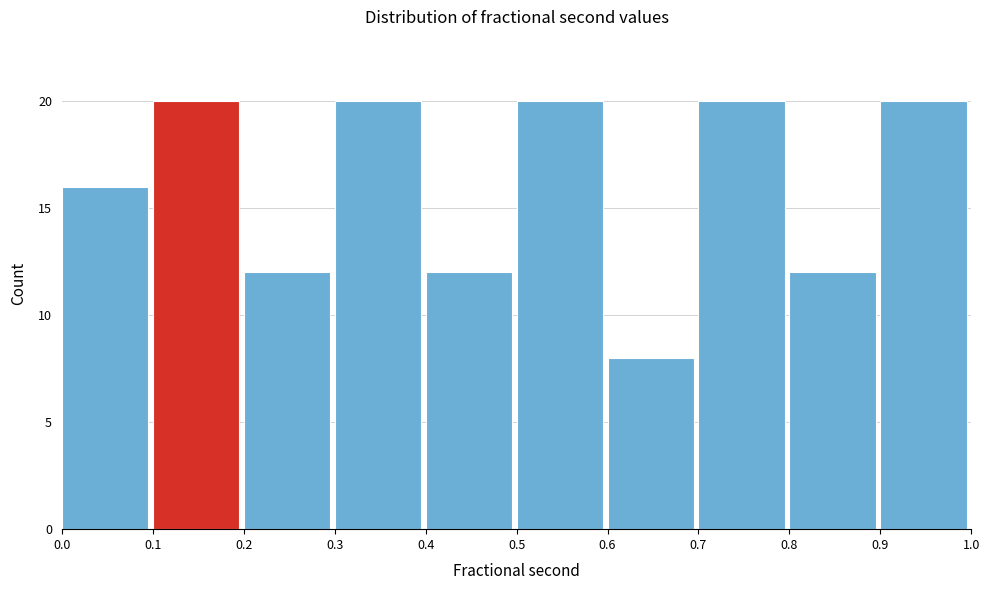

Reading left to right, transcribe all the data shown in this chart.

16	20	12	20	12	20	8	20	12	20